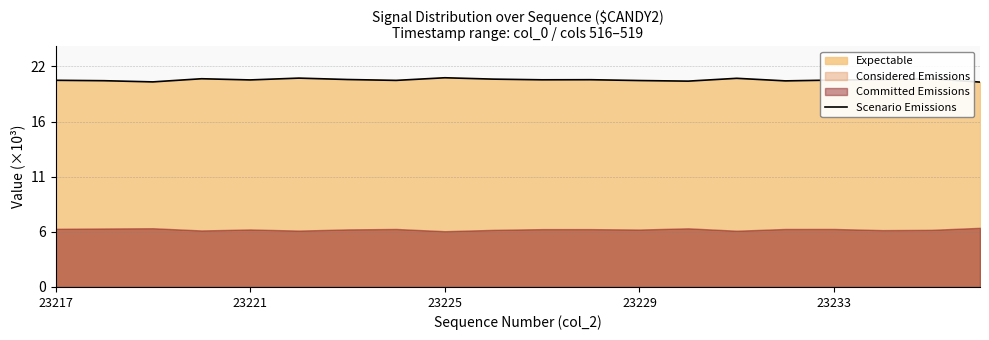

How many points are higher than both their immediate neighbors (excluding endpoints)?

6